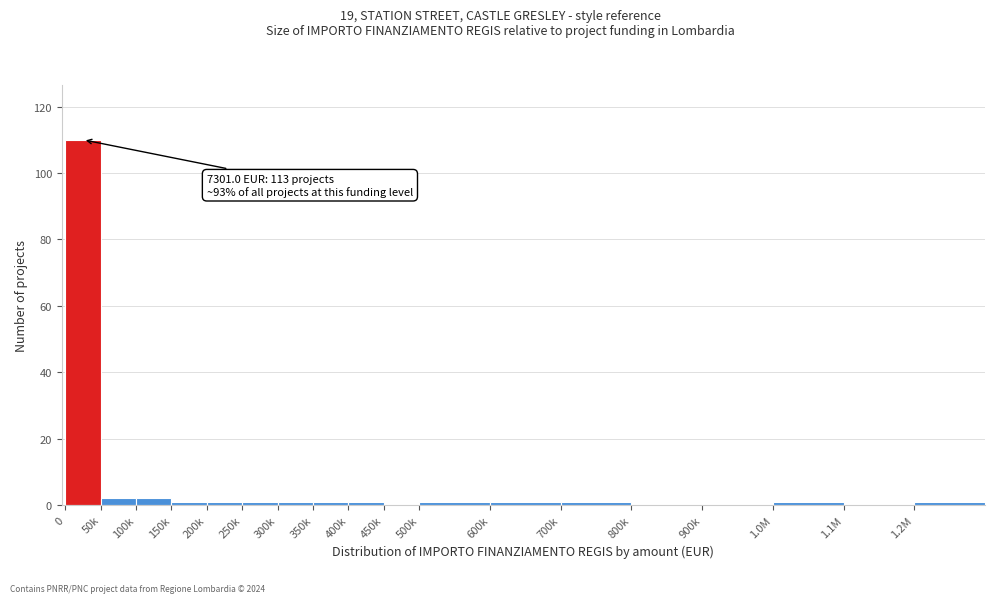

Reading left to right, what are all the values shown in this chart?

0=110	50k=2	100k=2	150k=1	200k=1	250k=1	300k=1	350k=1	400k=1	450k=0	500k=1	600k=1	700k=1	800k=0	900k=0	1.0M=1	1.1M=0	1.2M=1